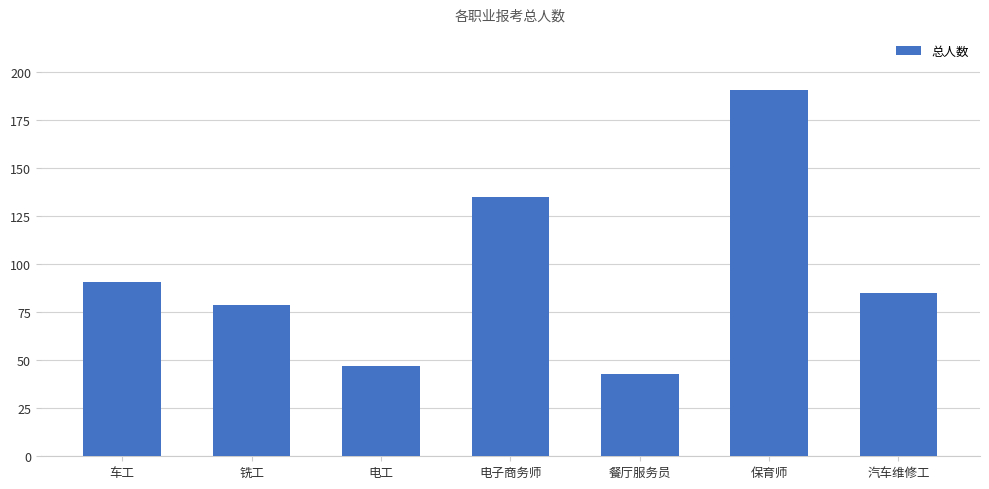

Reading right to left, list all the values displayed in this chart.

汽车维修工=85	保育师=191	餐厅服务员=43	电子商务师=135	电工=47	铣工=79	车工=91